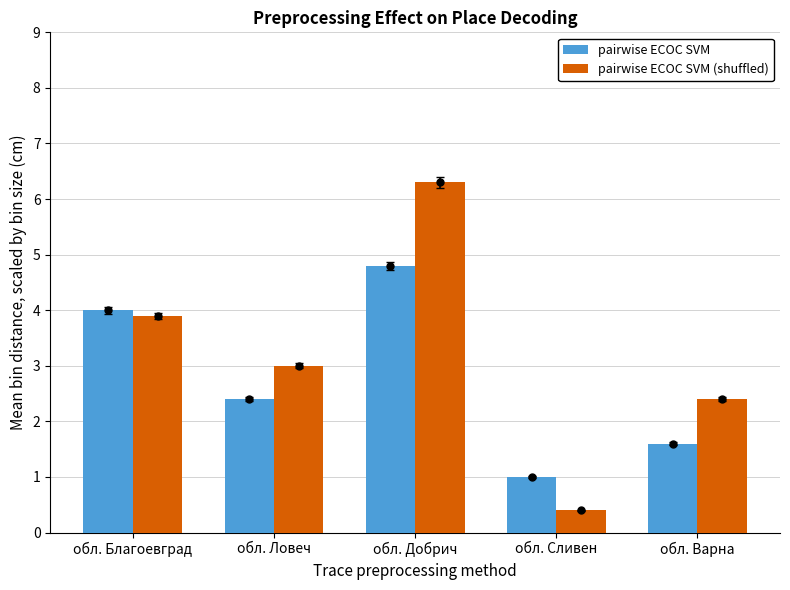

What is the label of the 3rd bar from the right?

обл. Добрич